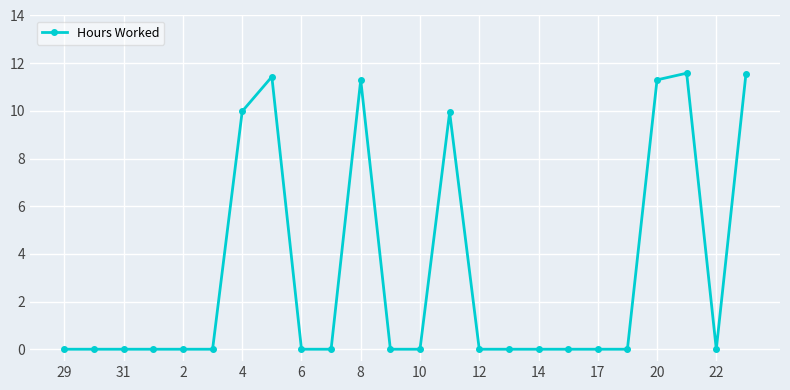

What is the difference between the maximum and minimum values?

11.6